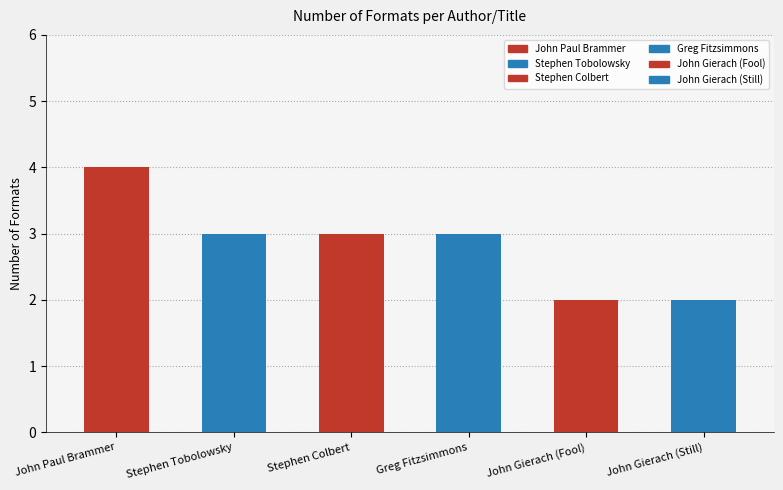

At which label does the data first exceed 3?

John Paul Brammer